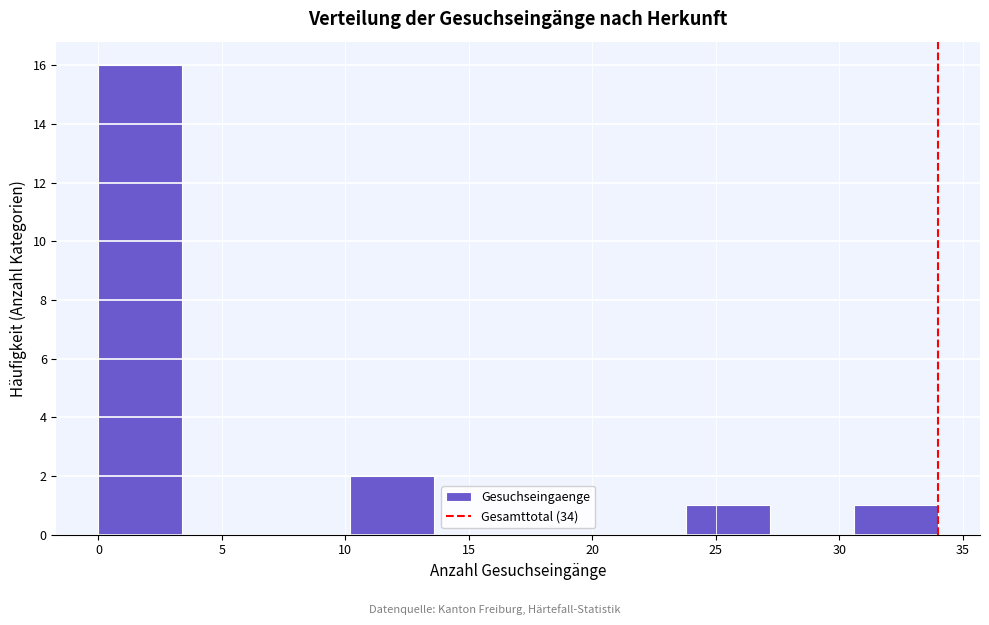

Over which range of the x-axis is the bar tallest?

0.0 to 3.4